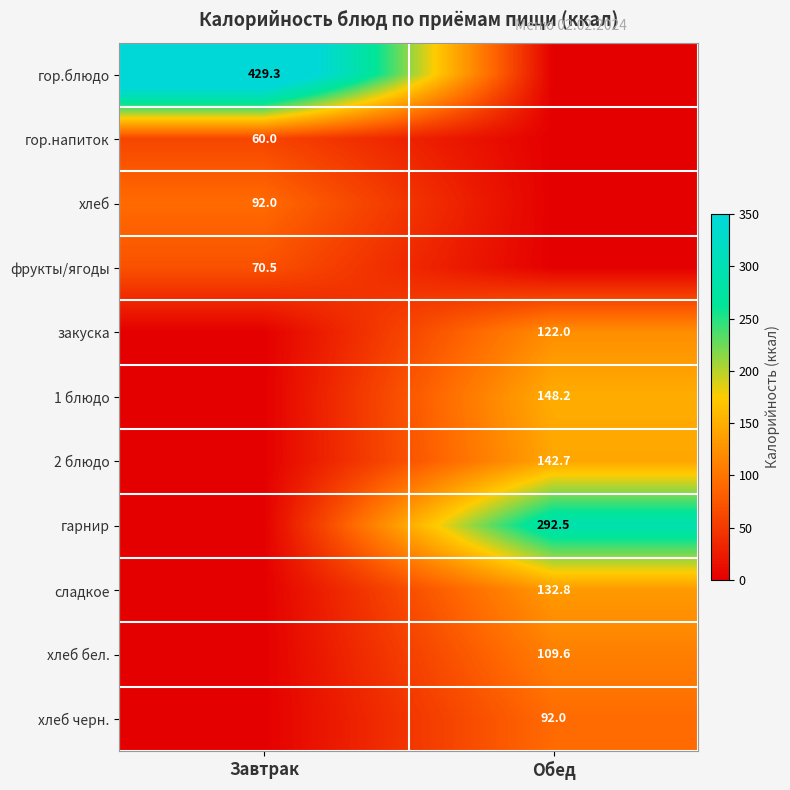

Between Обед and Завтрак, which is larger?

Завтрак